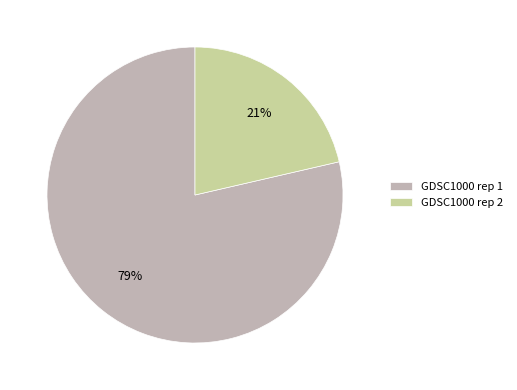

To the nearest percent, what portion does GDSC1000 rep 1 represent?

79%